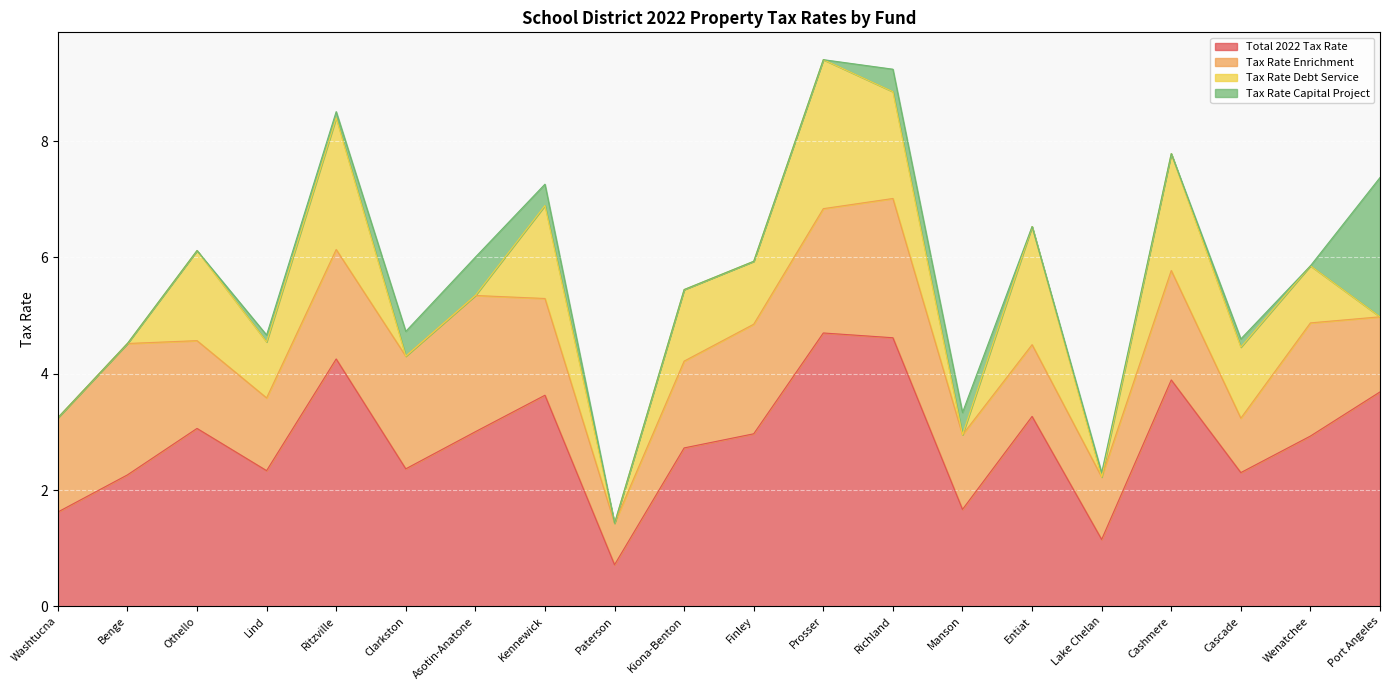

Does the chart display data point markers on the line(s)?

No